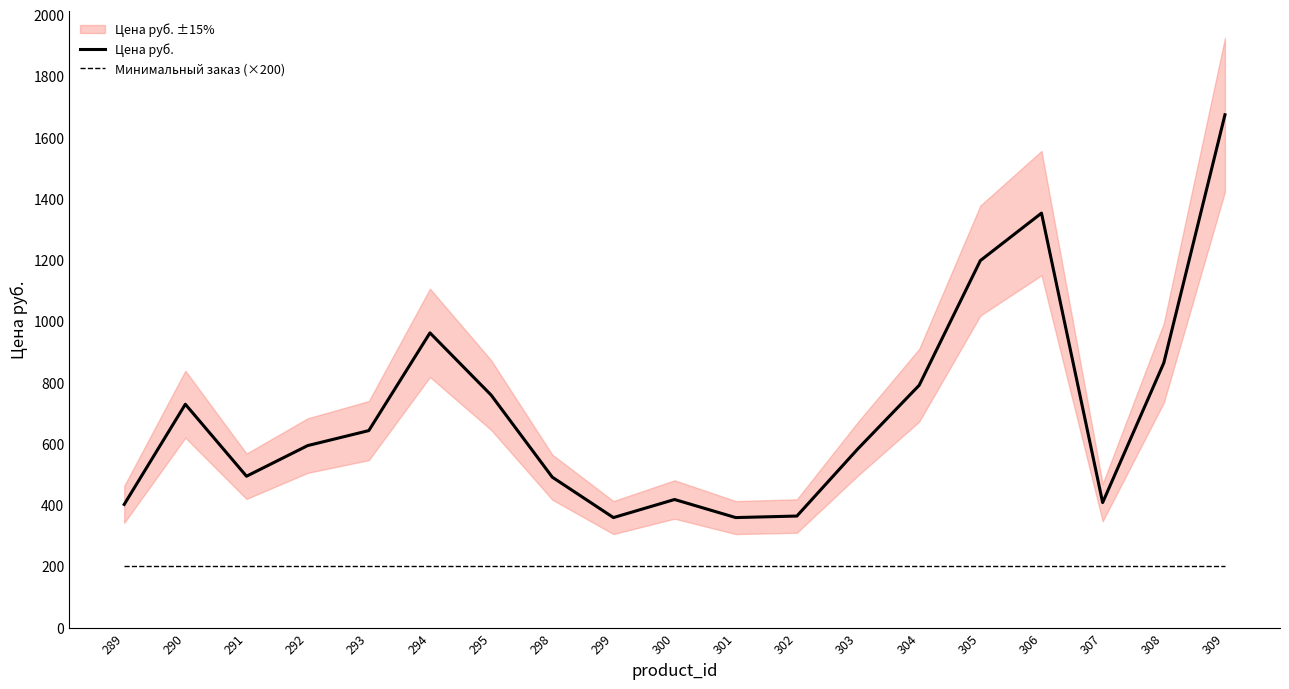

At how many categories does at least one series exceed 1211?

2